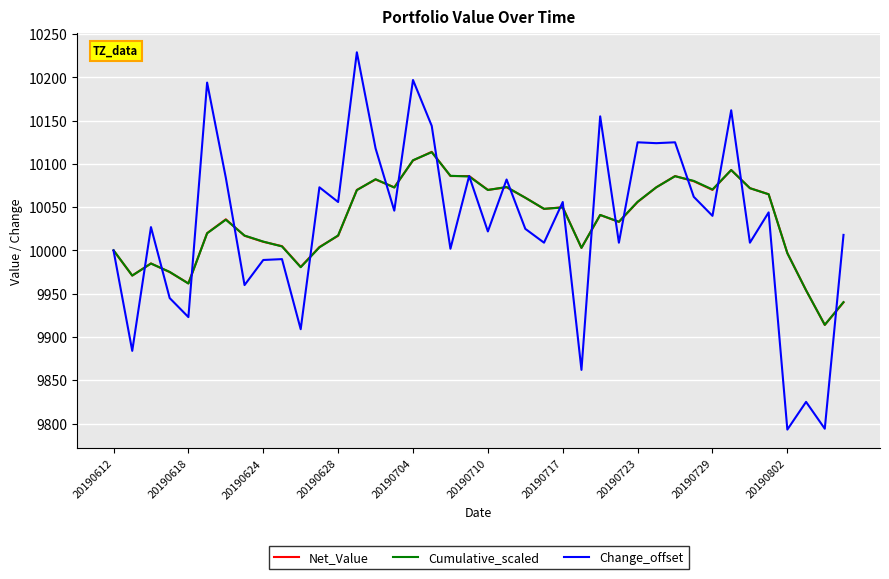

Which series ends up on top after the final intersection of Change_offset and Cumulative_scaled?

Change_offset